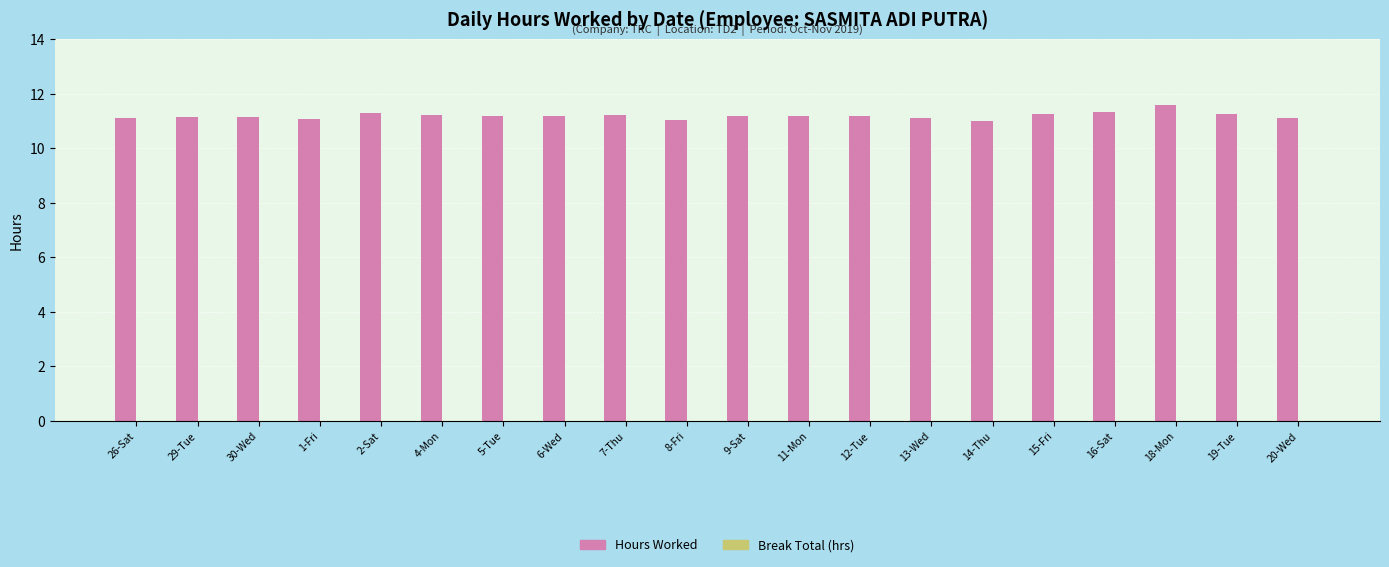

Which has a higher value, 14-Thu or 20-Wed?

20-Wed